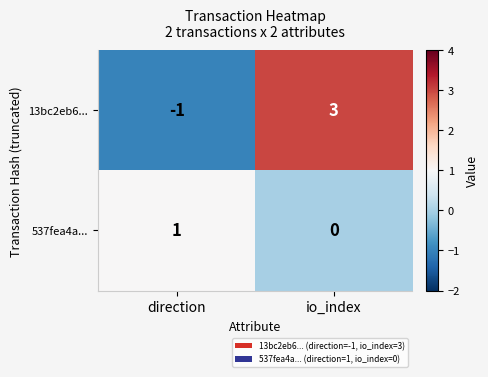

Which category has the highest value across all series?

io_index